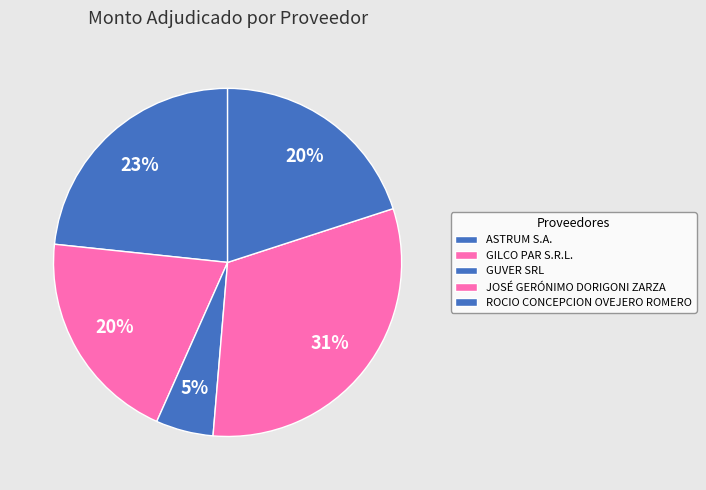

True or false: GUVER SRL accounts for 16% of the total.

False